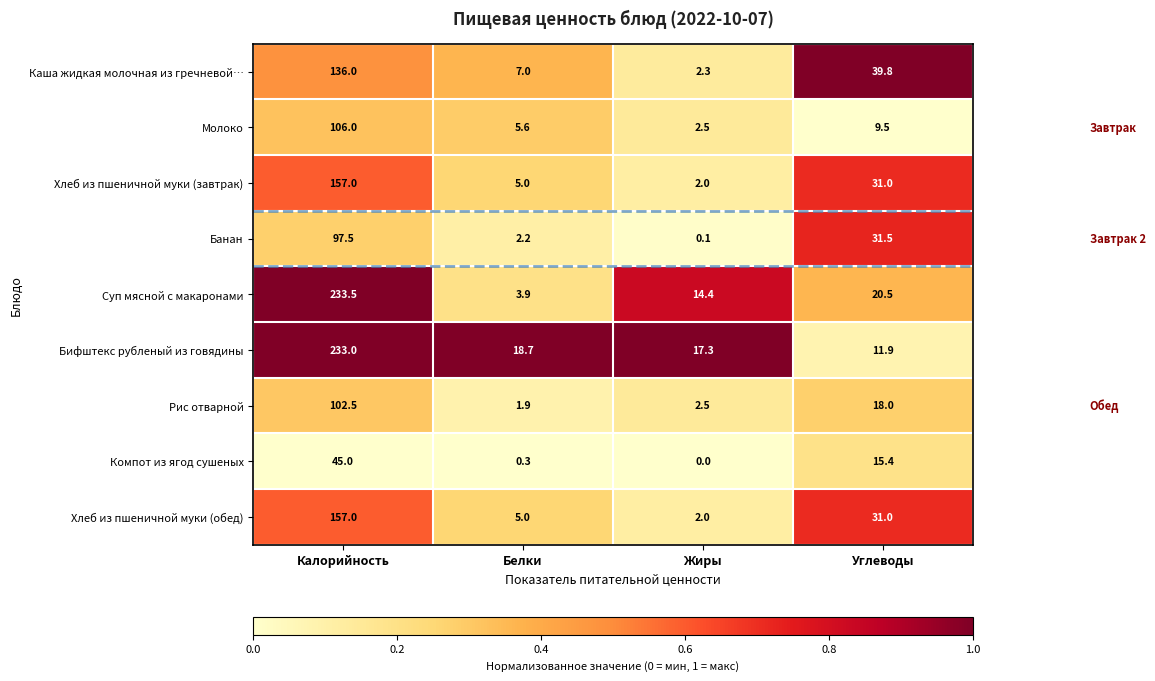

At which category is the sum across all series the highest?

Калорийность